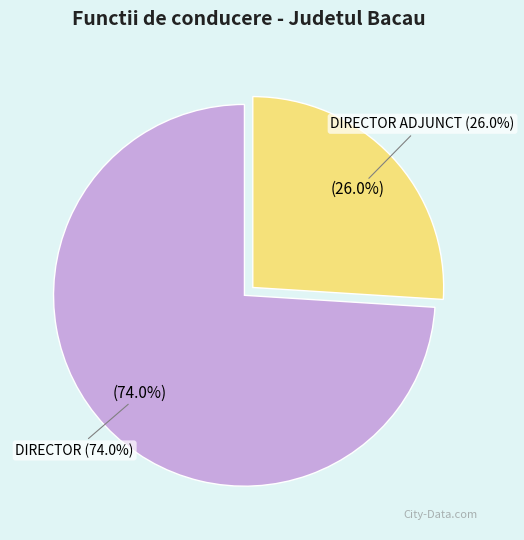

To the nearest percent, what is the difference between the DIRECTOR ADJUNCT and DIRECTOR slice percentages?

48%